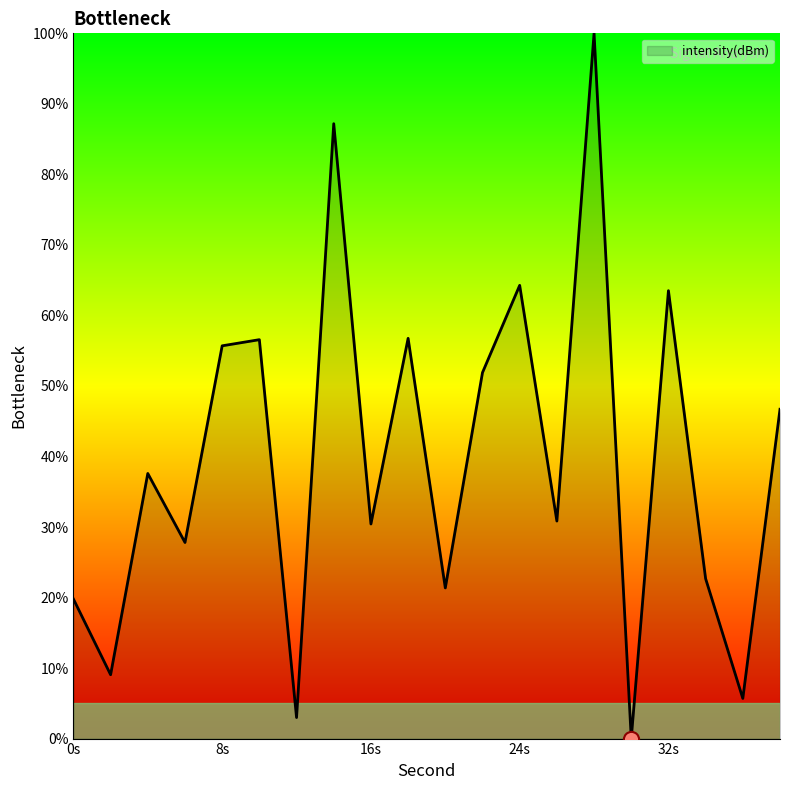

What is the greatest value displayed?

100.0